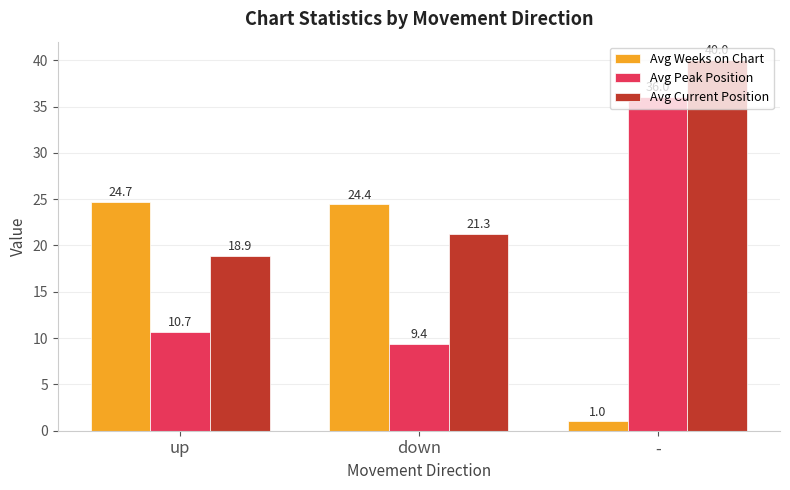

How many values in the Avg Weeks on Chart series exceed 24?

2